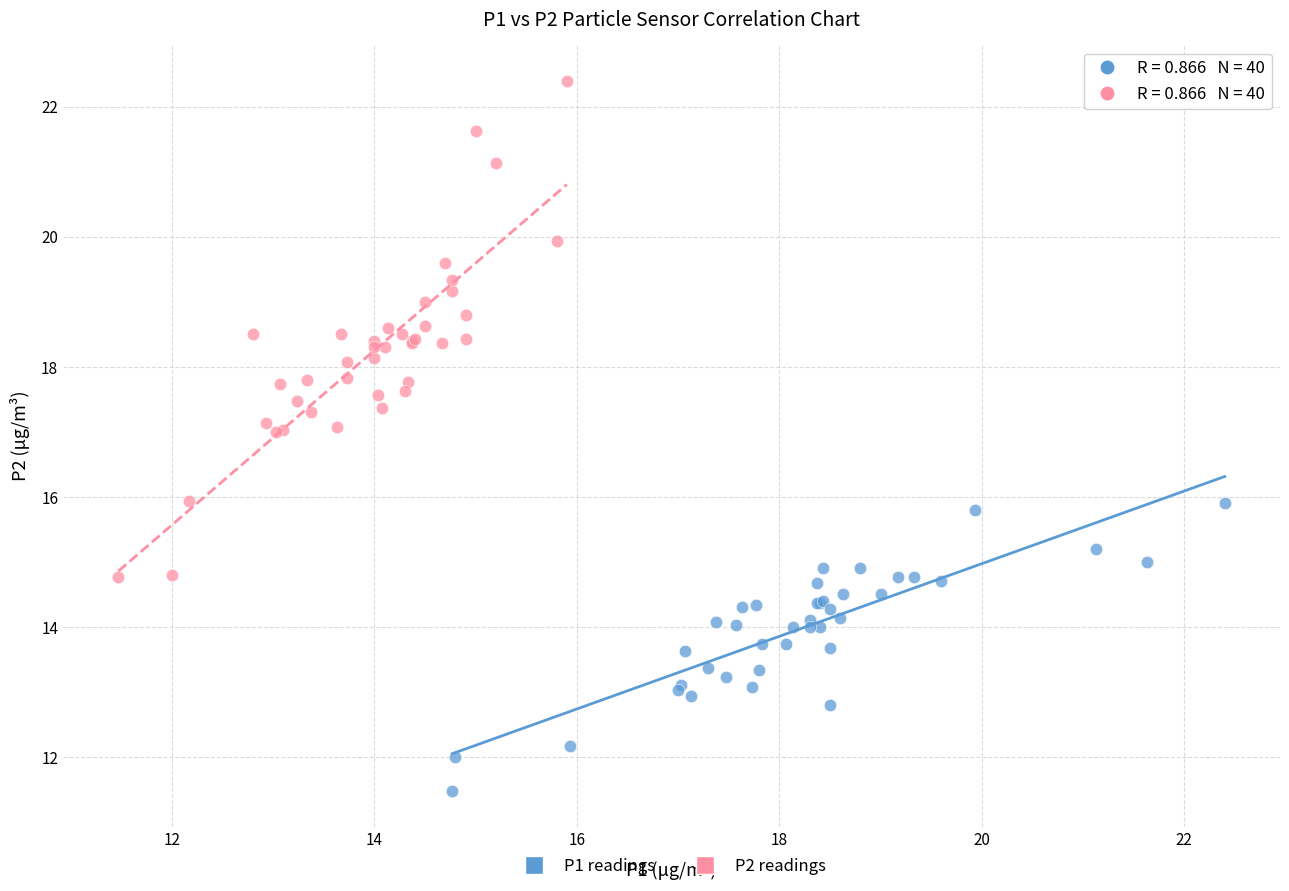

Which series contains the highest Y value?

P2 readings